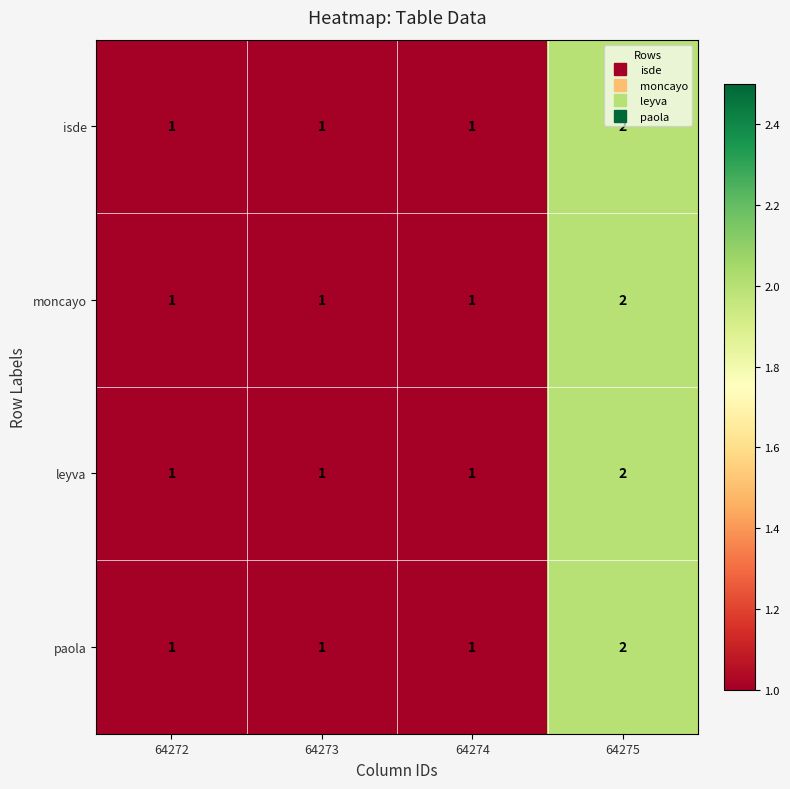

Which label corresponds to the largest value in the chart?

64275